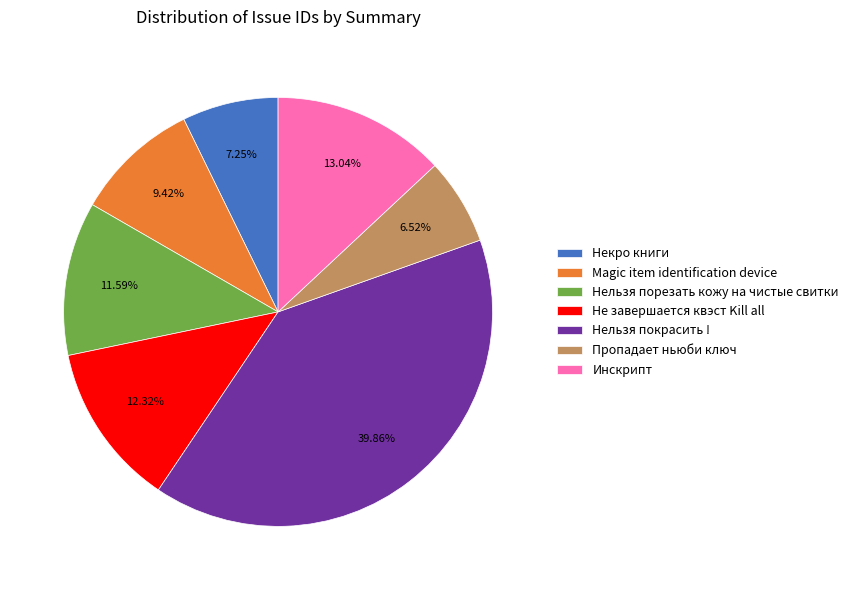

What percentage is the Нельзя покрасить ! slice, to the nearest percent?

40%